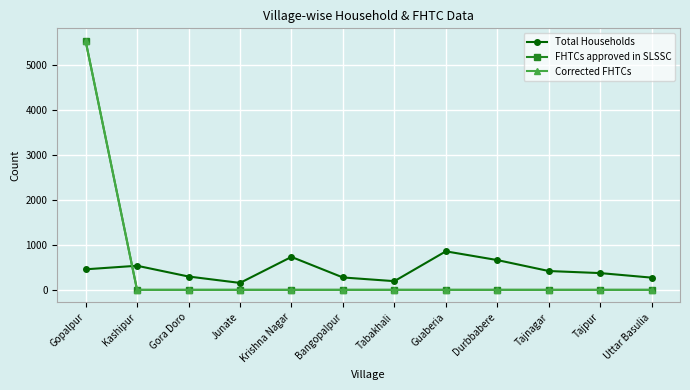

Reading left to right, what are all the values shown in this chart?

Total Households: Gopalpur=456	Kashipur=535	Gora Doro=296	Junate=154	Krishna Nagar=731	Bangopalpur=275	Tabakhali=193	Guaberia=855	Durbbabere=661	Tajnagar=418	Tajpur=372	Uttar Basulia=271
FHTCs approved in SLSSC: Gopalpur=5528	Kashipur=0	Gora Doro=0	Junate=0	Krishna Nagar=0	Bangopalpur=0	Tabakhali=0	Guaberia=0	Durbbabere=0	Tajnagar=0	Tajpur=0	Uttar Basulia=0
Corrected FHTCs: Gopalpur=5528	Kashipur=0	Gora Doro=0	Junate=0	Krishna Nagar=0	Bangopalpur=0	Tabakhali=0	Guaberia=0	Durbbabere=0	Tajnagar=0	Tajpur=0	Uttar Basulia=0